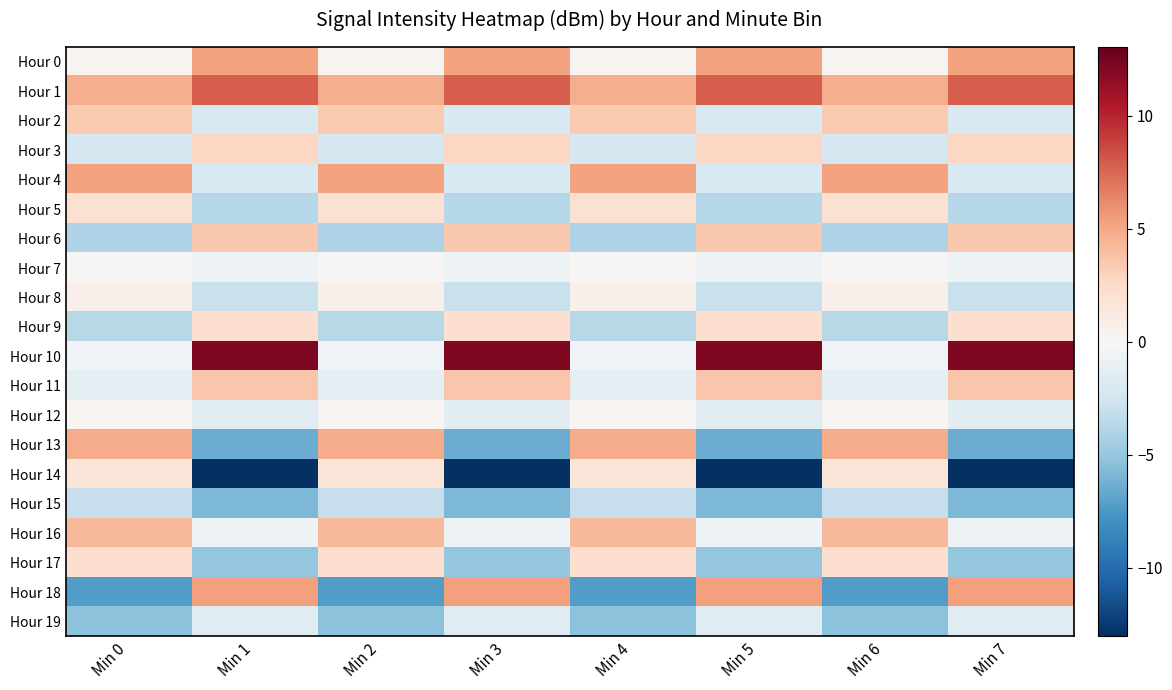

What is the total value across all series at Min 6?

2.7